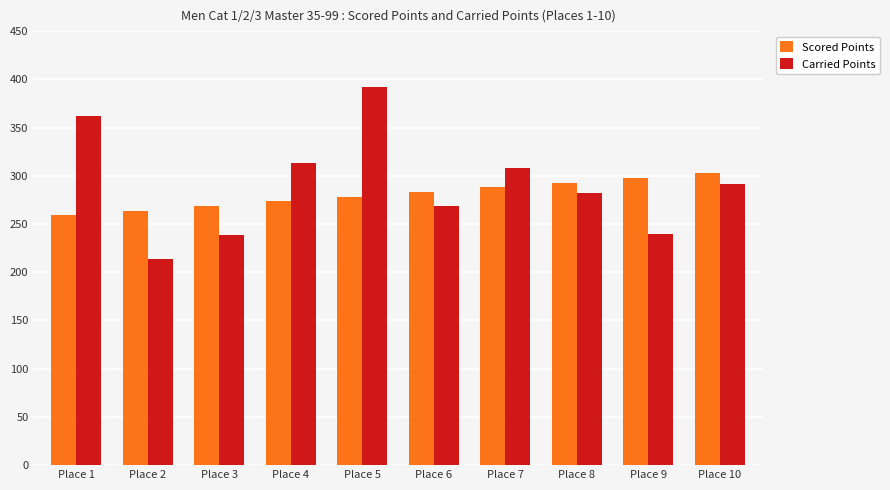

What are all the series names shown in the legend?

Scored Points, Carried Points